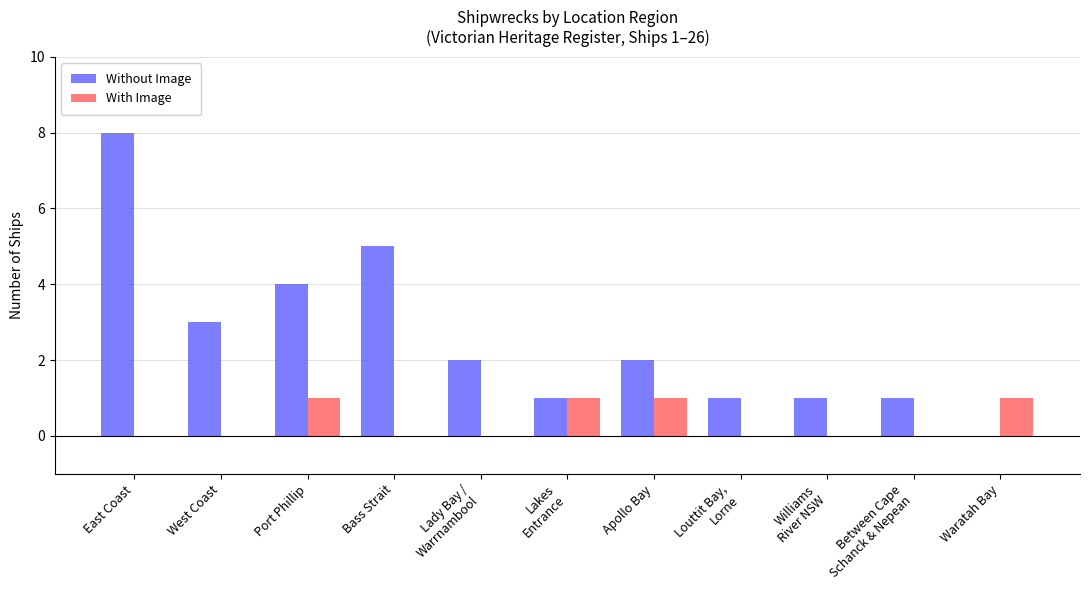

What is the difference between the Without Image values at Bass Strait and Between Cape
Schanck & Nepean?

4